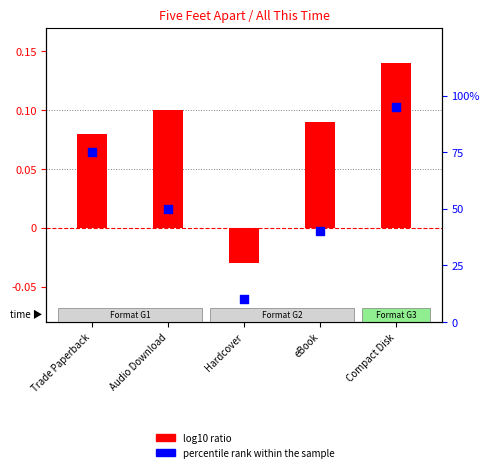

At how many categories does at least one series exceed 0?

5